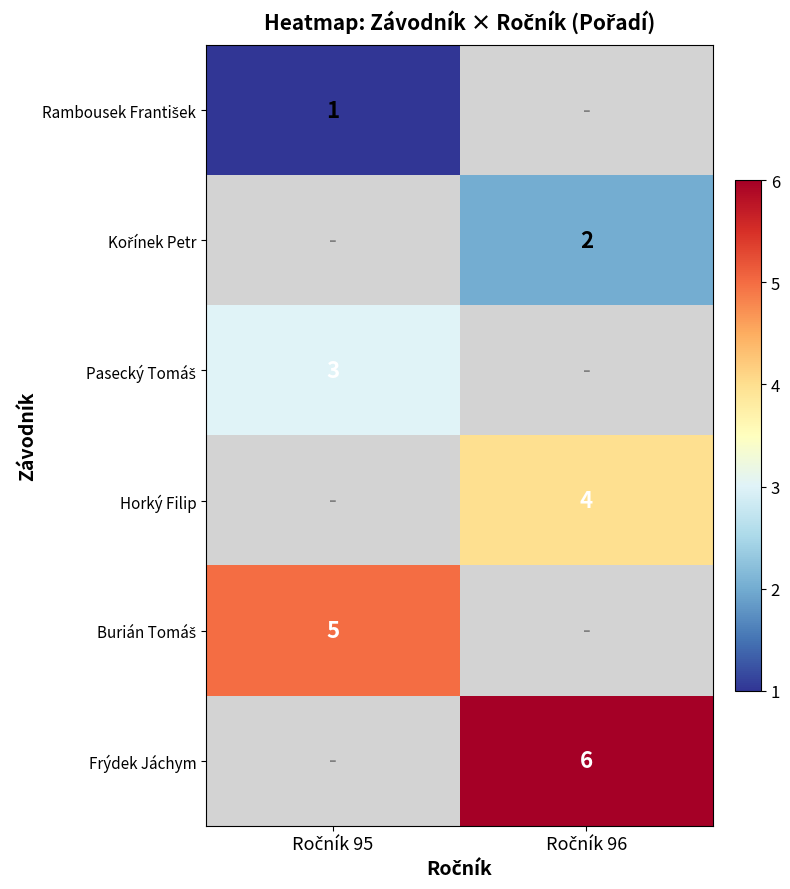

The value of Horký Filip at Ročník 96 is 4.0. True or false?

True